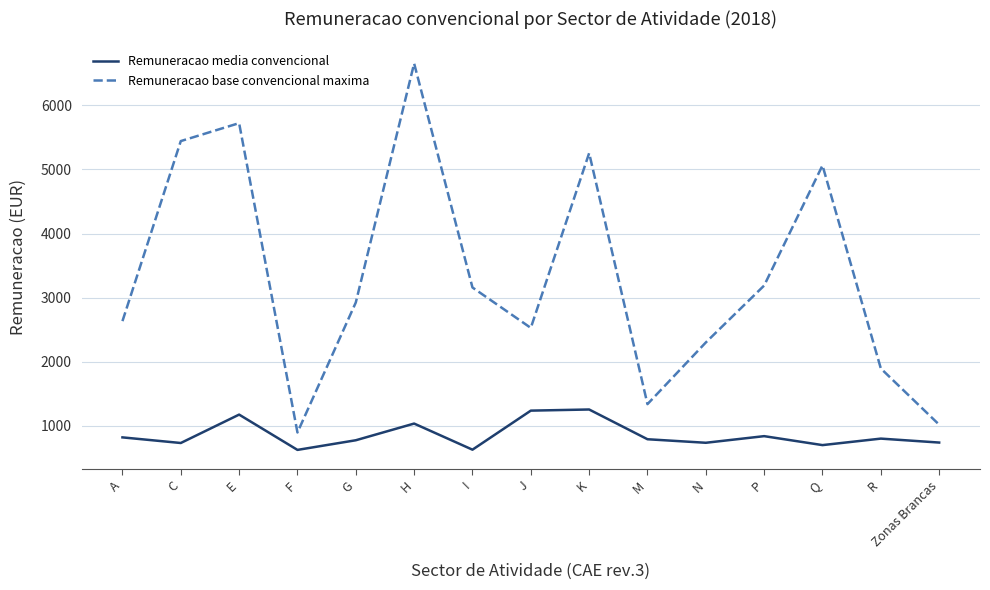

Count the number of data series in this chart.

2